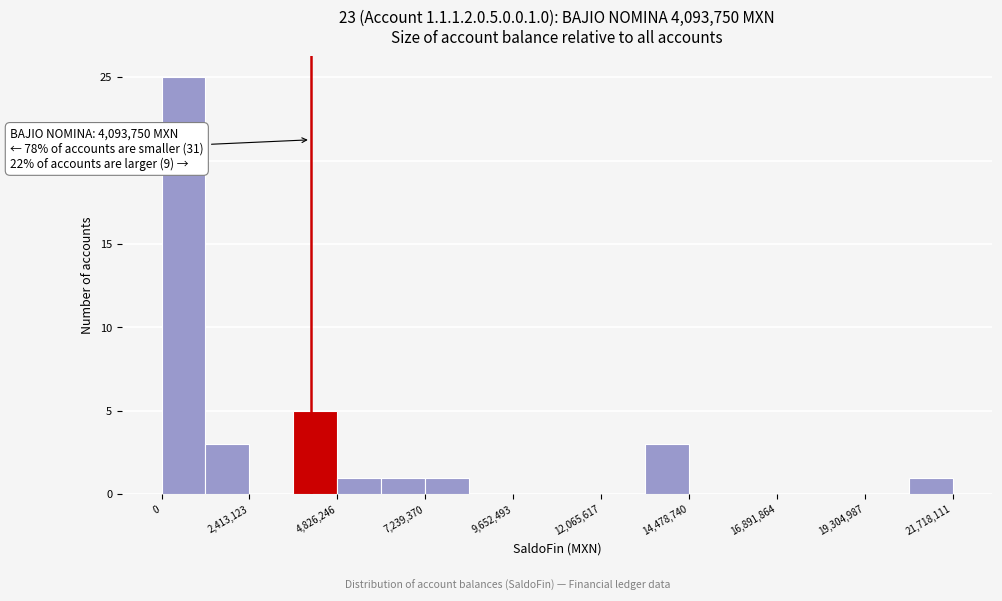

Around what value on the x-axis is the tallest bar? Give the approximate position of its centre, as read against the axis.

500000